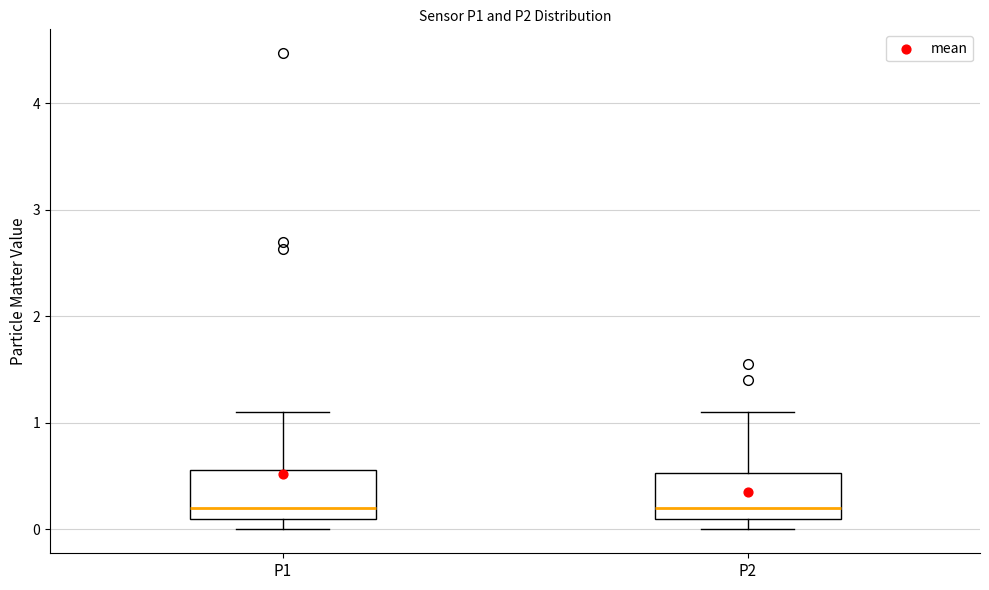

Reading left to right, read every box against the y-axis: the position of its median line, the range the box covers, and the ends of its whiskers. The values are not printed on the chart, so give them approximately, as read against the axis.

P1: median 0.2, box 0.1 to 0.6, whiskers 0.0 to 1.1
P2: median 0.2, box 0.1 to 0.5, whiskers 0.0 to 1.1